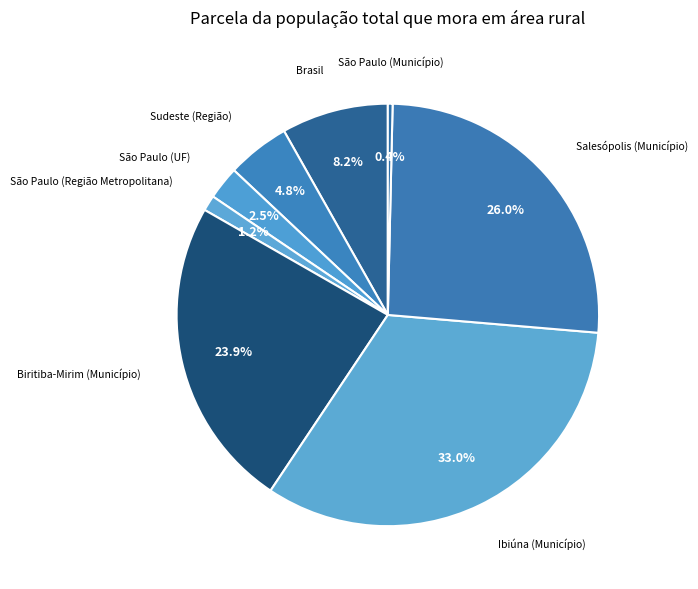

Count the number of slices in the pie.

8